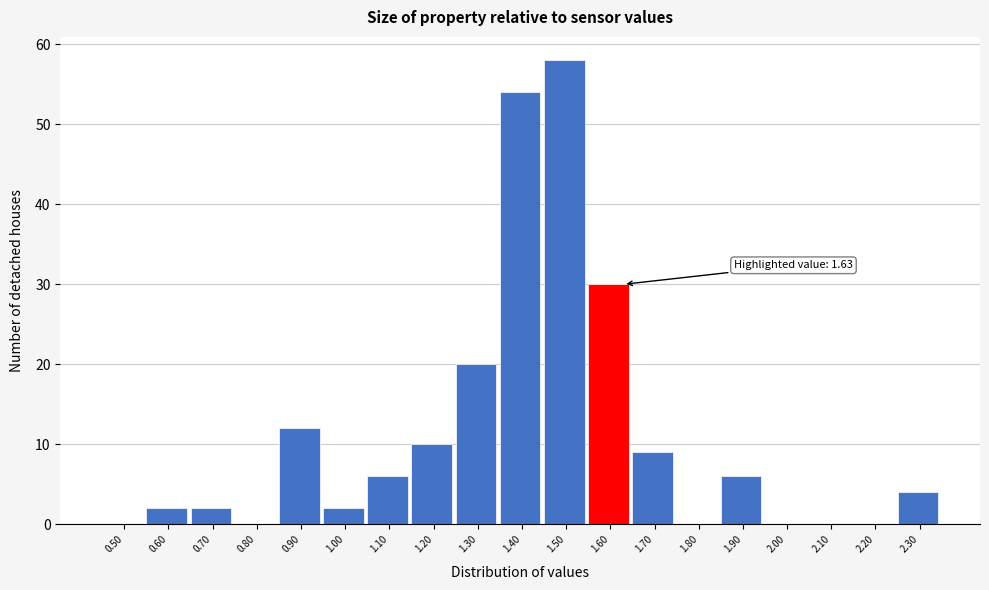

Reading right to left, transcribe all the data shown in this chart.

2.30=4	2.20=0	2.10=0	2.00=0	1.90=6	1.80=0	1.70=9	1.60=30	1.50=58	1.40=54	1.30=20	1.20=10	1.10=6	1.00=2	0.90=12	0.80=0	0.70=2	0.60=2	0.50=0